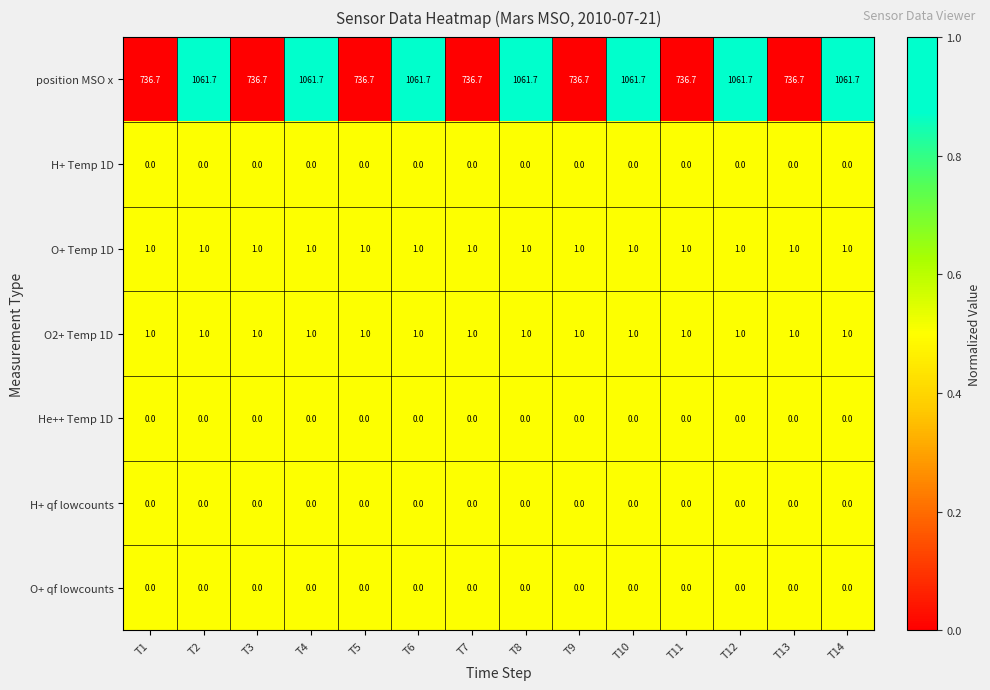

The value of H+ Temp 1D at T11 is 0.0. True or false?

True